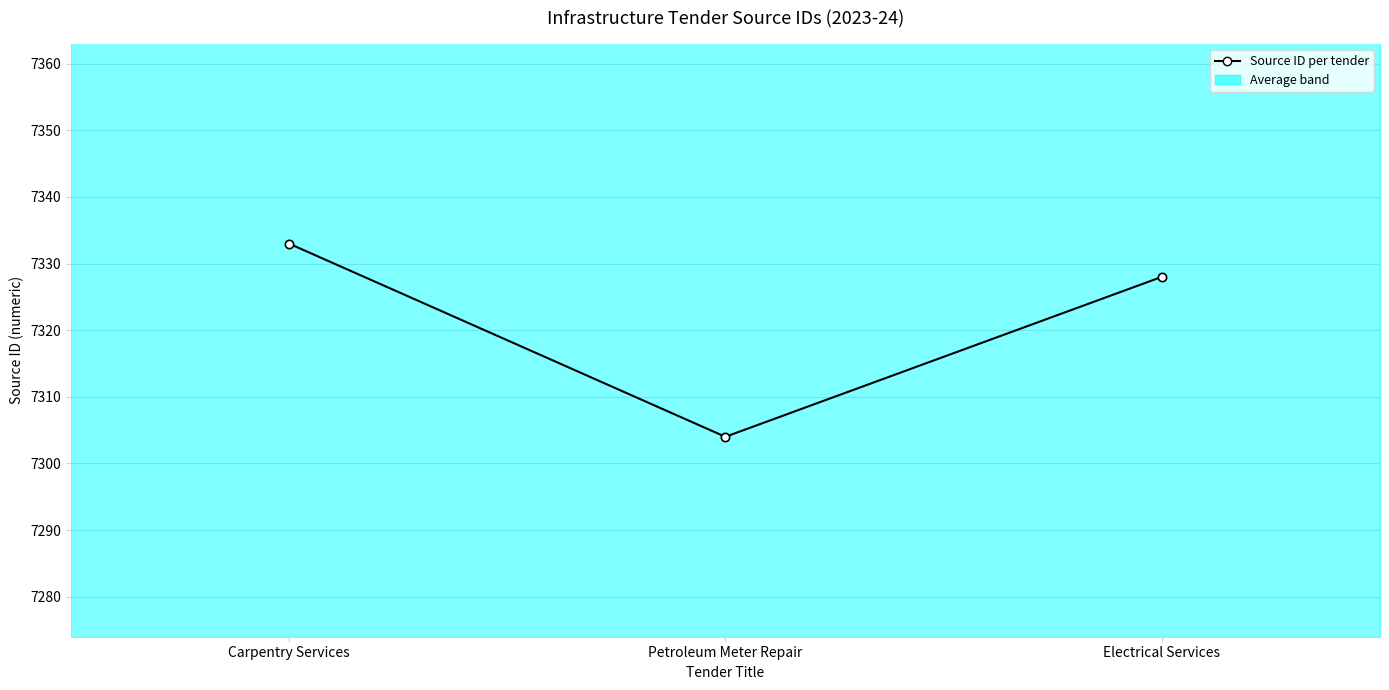

At which label does the data first exceed 7328?

Carpentry Services